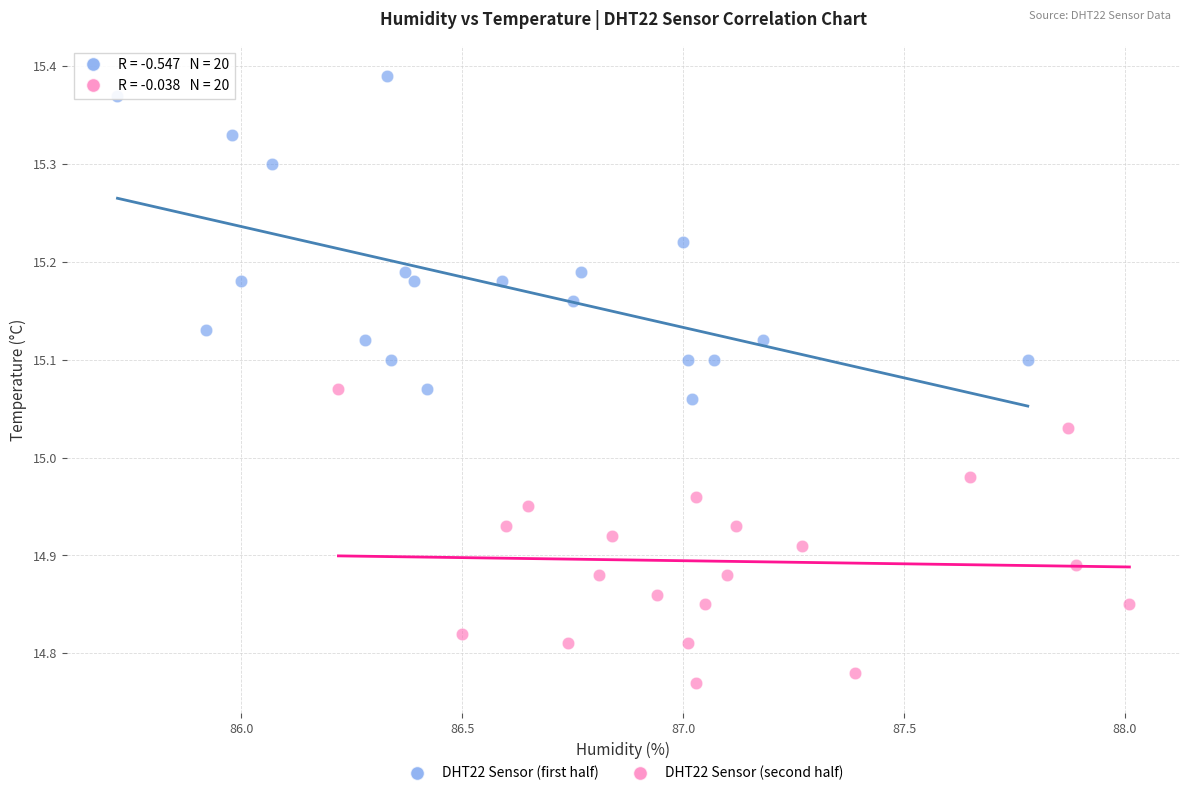

What are all the series names shown in the legend?

DHT22 Sensor (first half), DHT22 Sensor (second half)